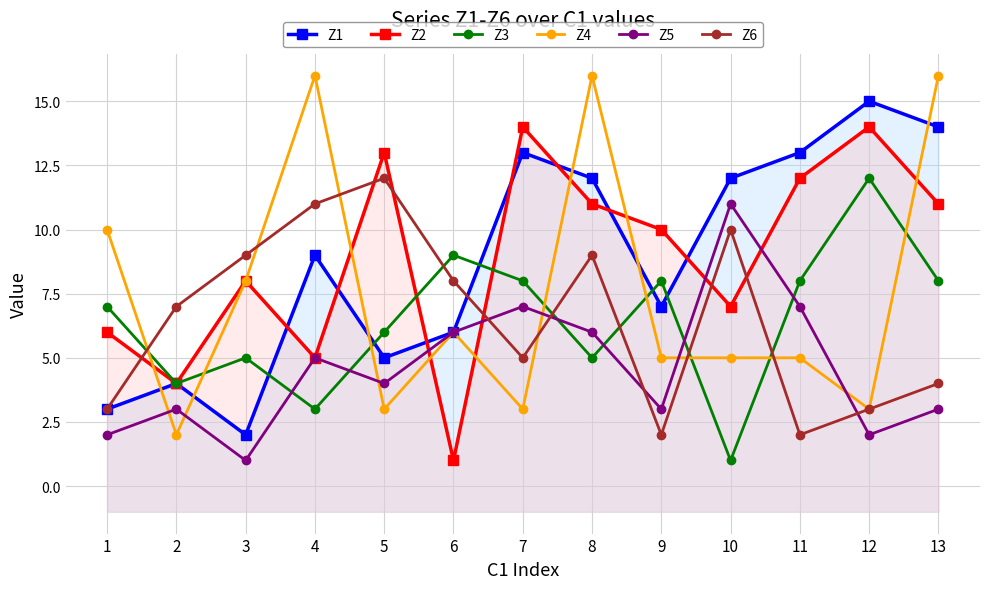

What is the difference between the highest and lowest values at 13?

13